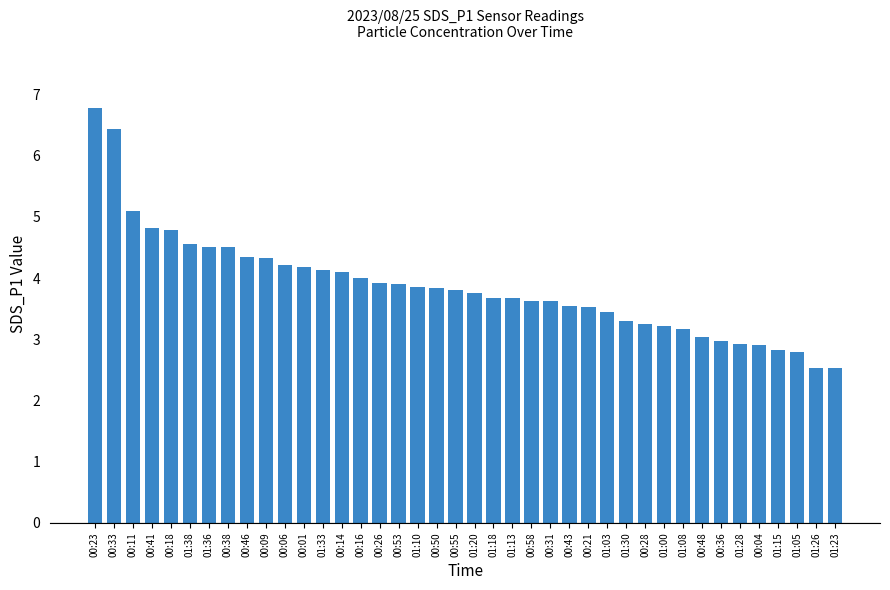

What is the smallest value displayed?

2.5